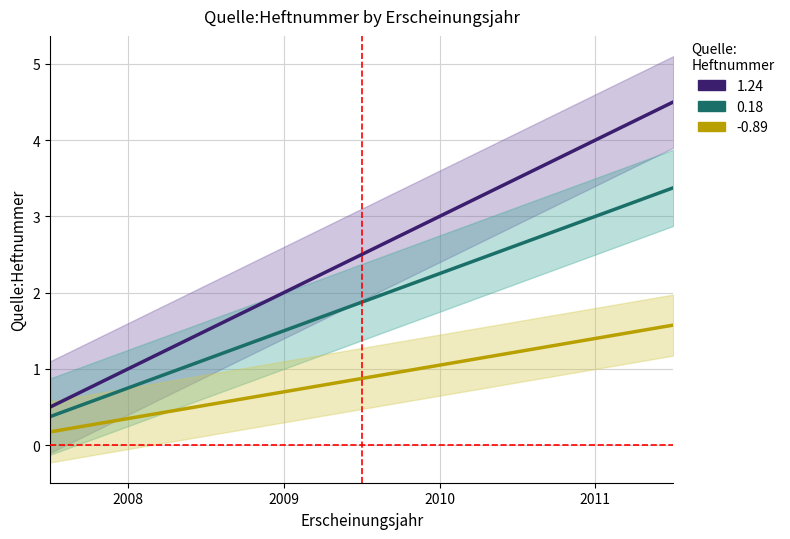

Does the chart display data point markers on the line(s)?

No